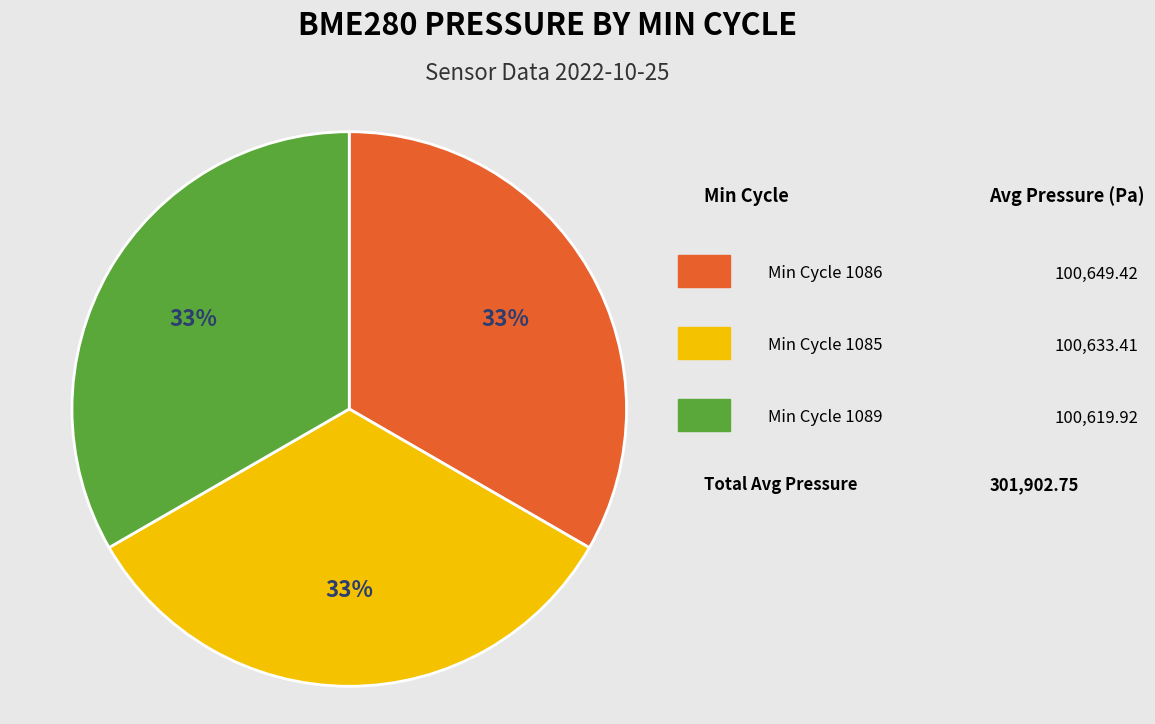

Is there a majority slice in this chart?

No